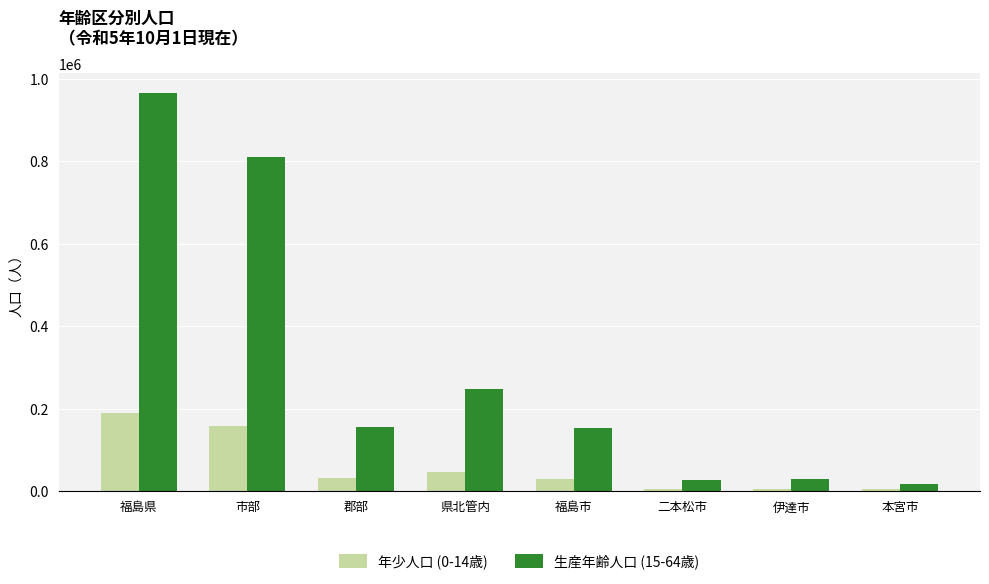

How many bars are there in each group?

2